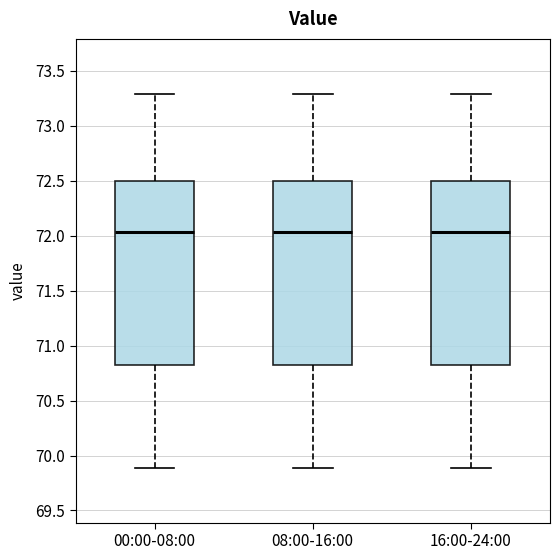

Reading left to right, transcribe this box plot: for each box, give where its median line is, the range the box spans, and where its two whiskers end, as read against the y-axis. The values are not printed on the chart, so give them approximately, as read against the axis.

00:00-08:00: median 72.05, box 70.85 to 72.50, whiskers 69.90 to 73.30
08:00-16:00: median 72.05, box 70.85 to 72.50, whiskers 69.90 to 73.30
16:00-24:00: median 72.05, box 70.85 to 72.50, whiskers 69.90 to 73.30